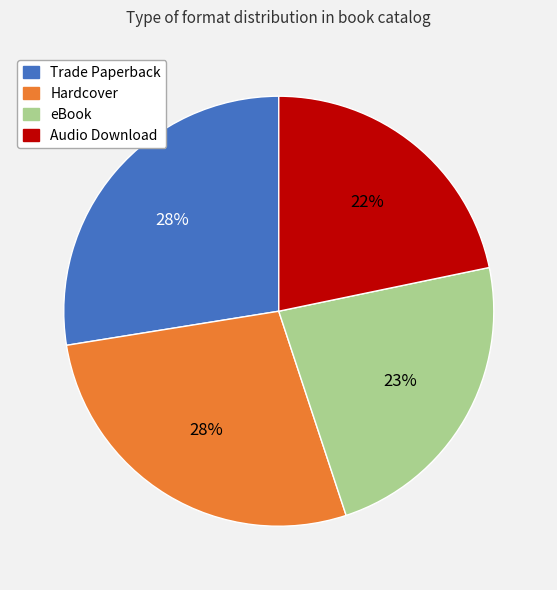

What percentage is the Trade Paperback slice, to the nearest percent?

28%